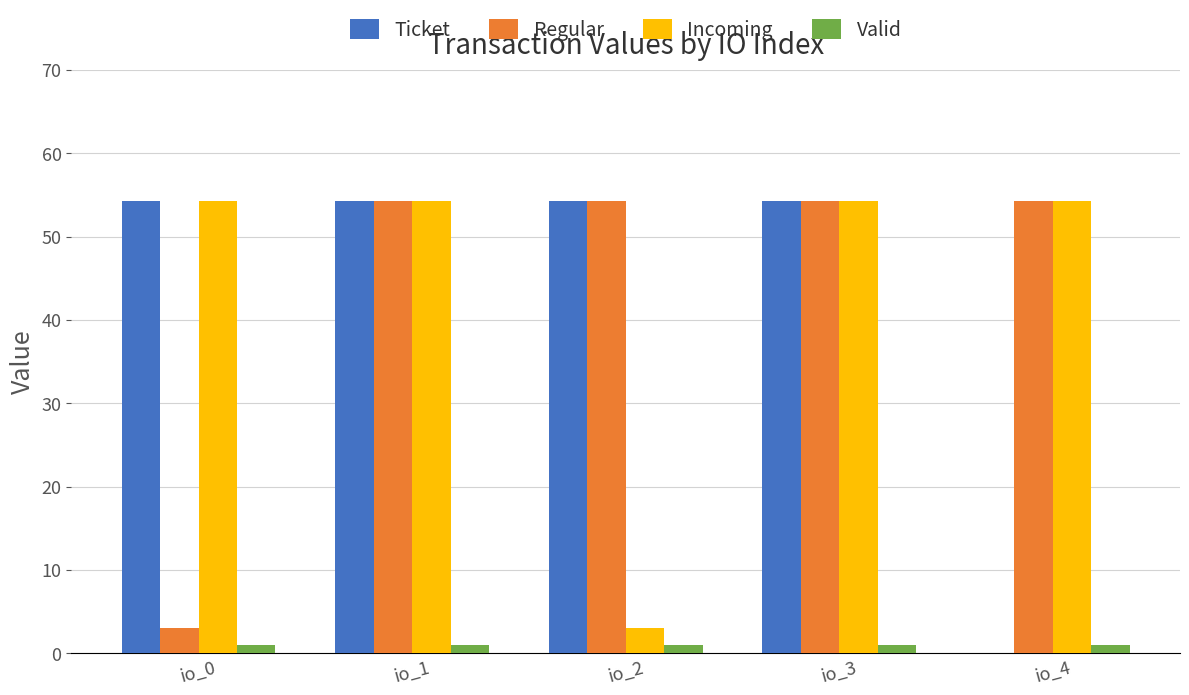

What is the greatest value displayed?

54.3